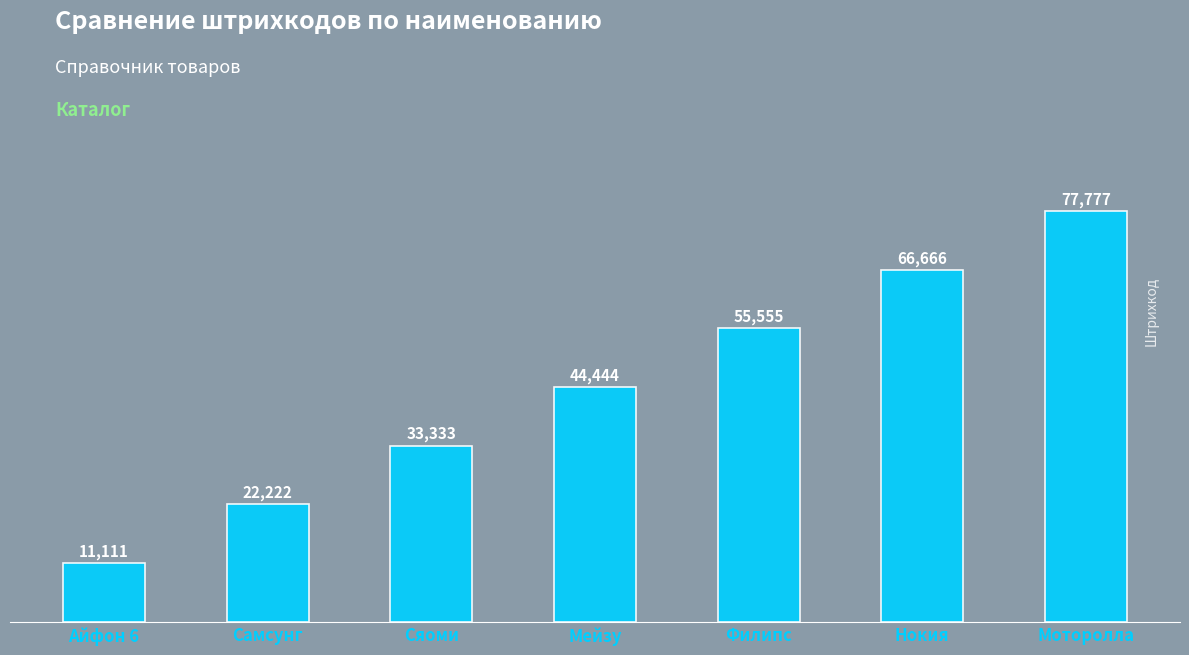

What is the value of the 2nd bar from the left?

22222